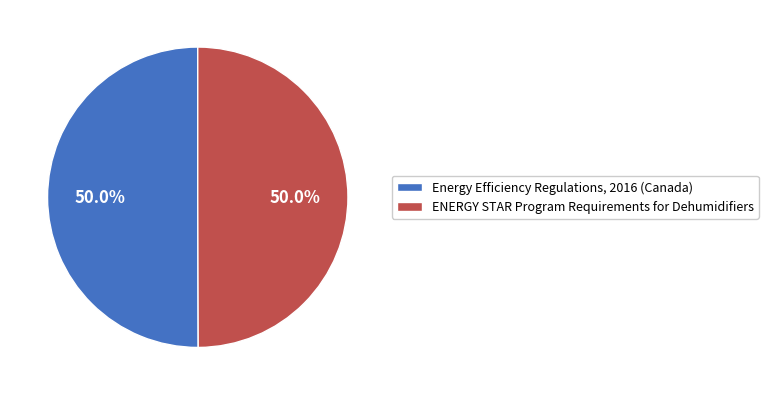

Is the sum of ENERGY STAR Program Requirements for Dehumidifiers and Energy Efficiency Regulations, 2016 (Canada) greater than half?

Yes